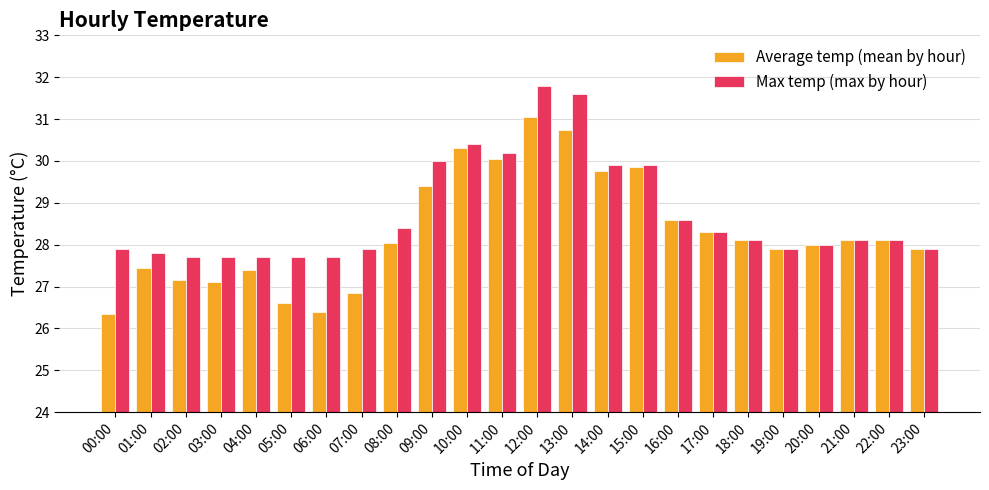

What is the label of the 12th bar from the left?

11:00